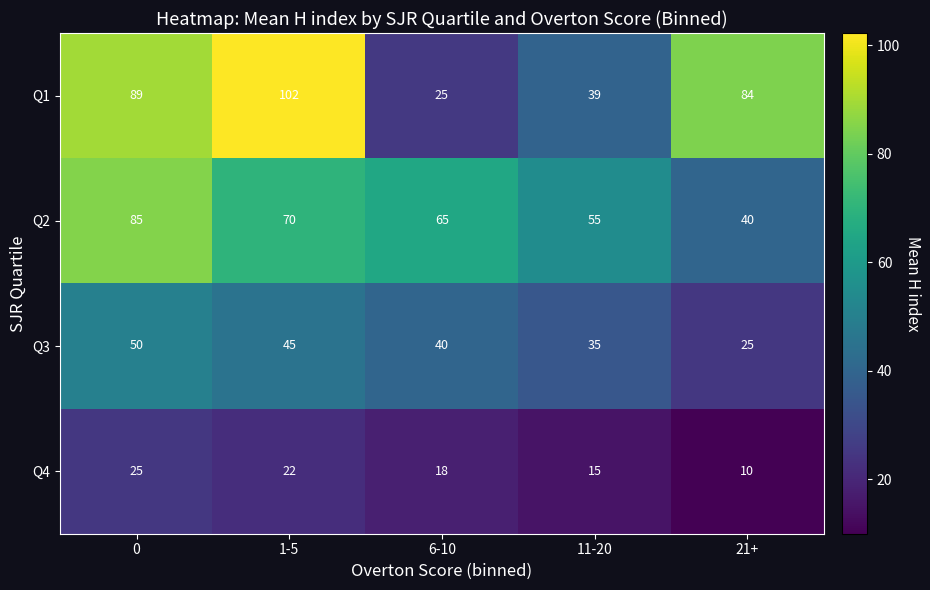

What is the difference between the maximum and second lowest values in the Q2 series?

30